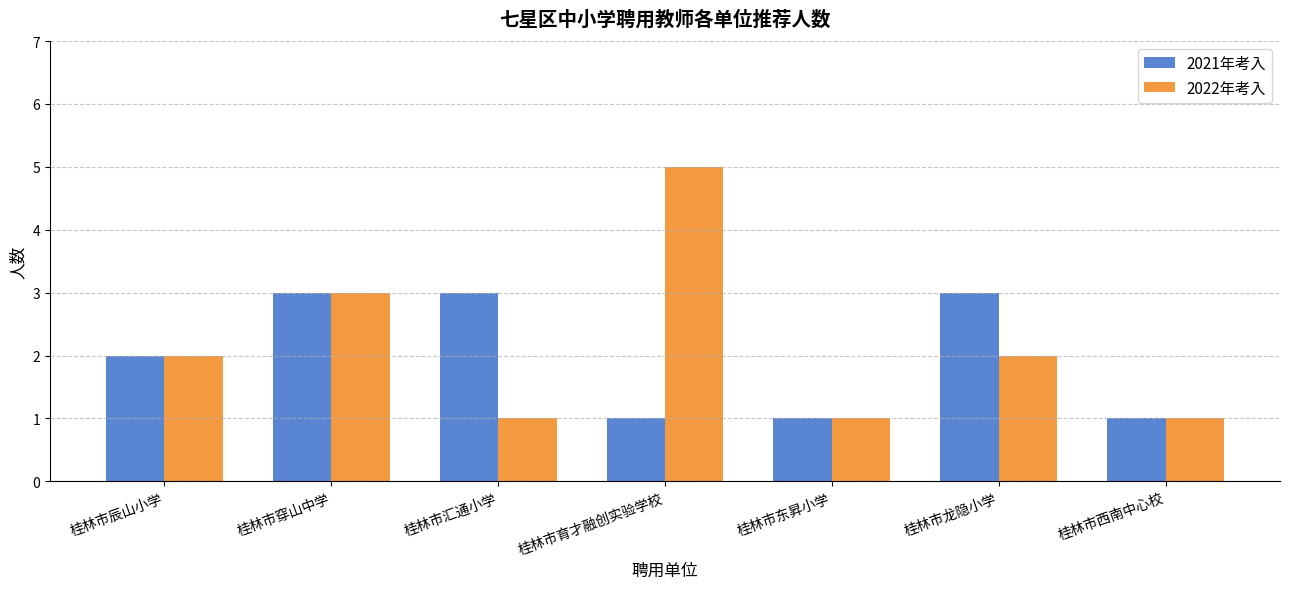

What is the sum of the 2022年考入 values at 桂林市汇通小学 and 桂林市辰山小学?

3